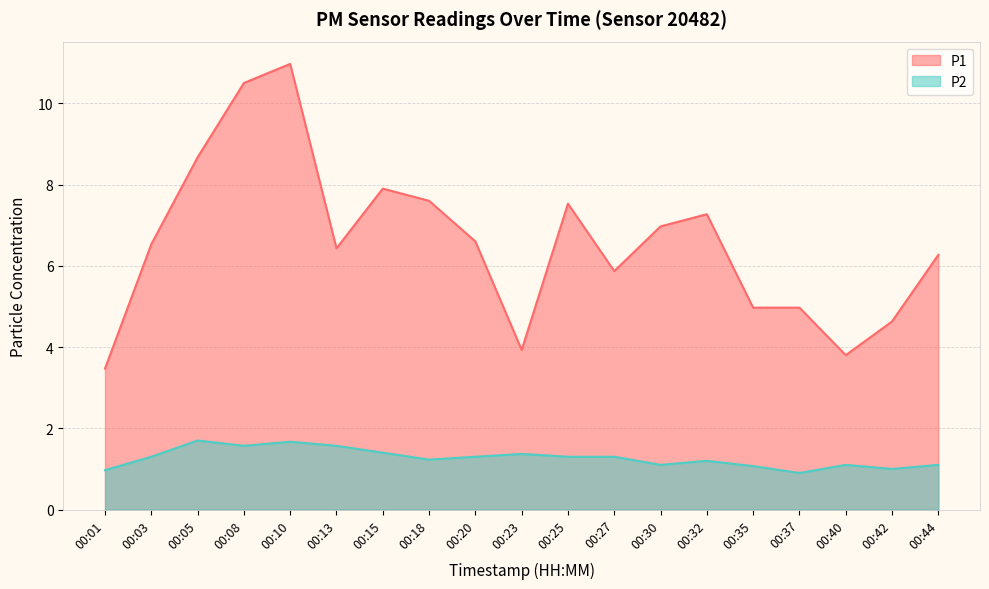

What is the difference between the maximum and minimum values in the P1 series?

7.5